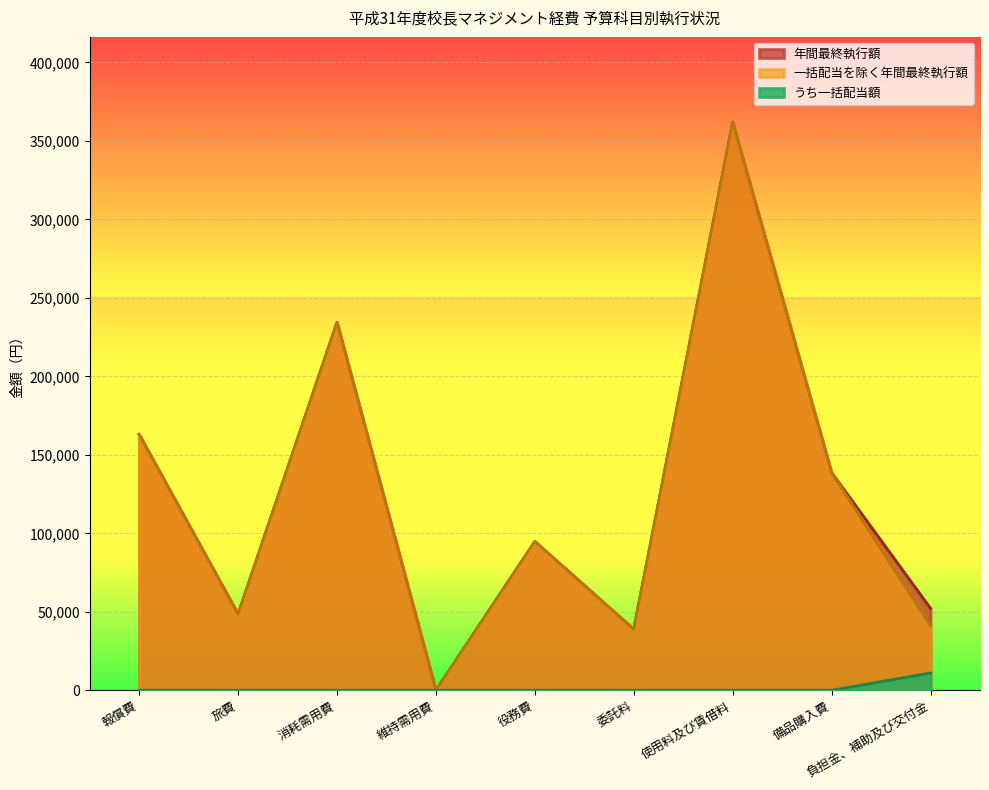

At which label is うち一括配当額 closest to 5500?

報償費